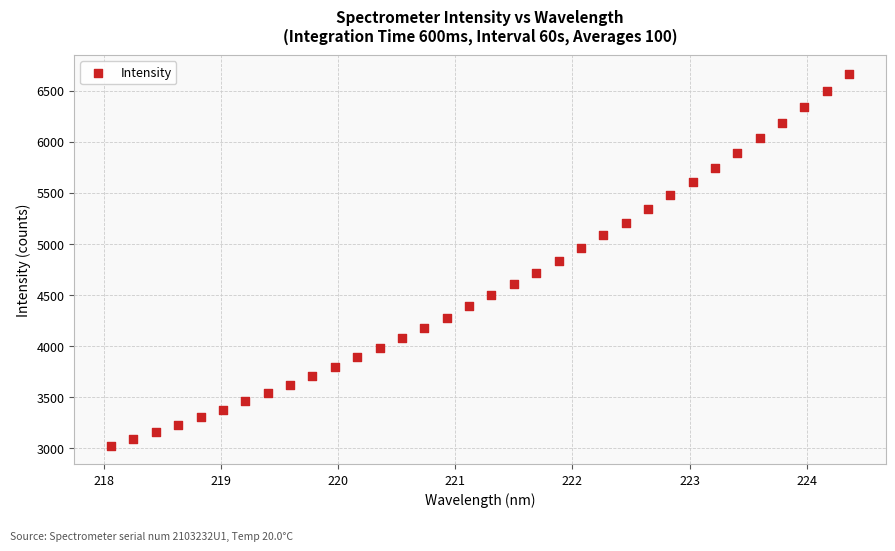

What is the range of Y values (max minus min)?

3641.6